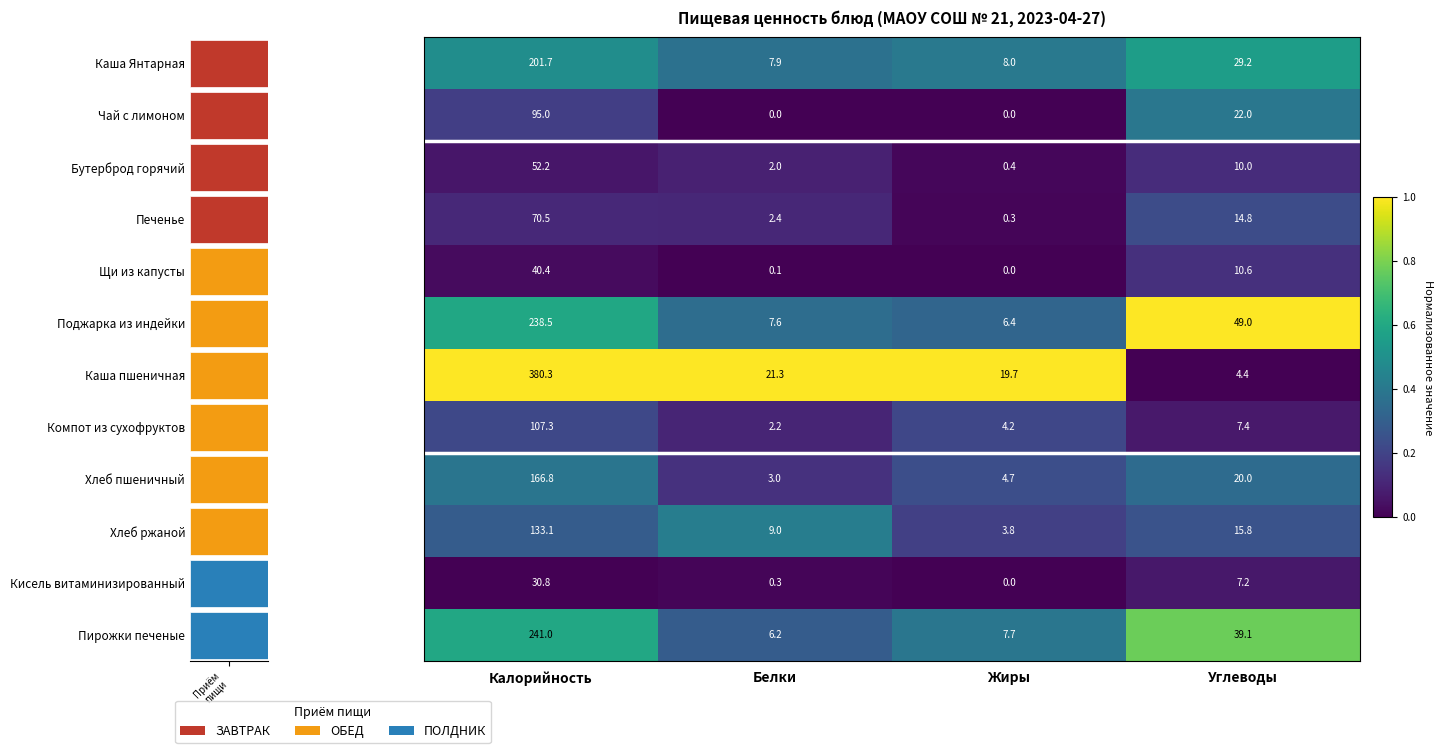

What is the spread (max minus min) of values at Углеводы?

1.0